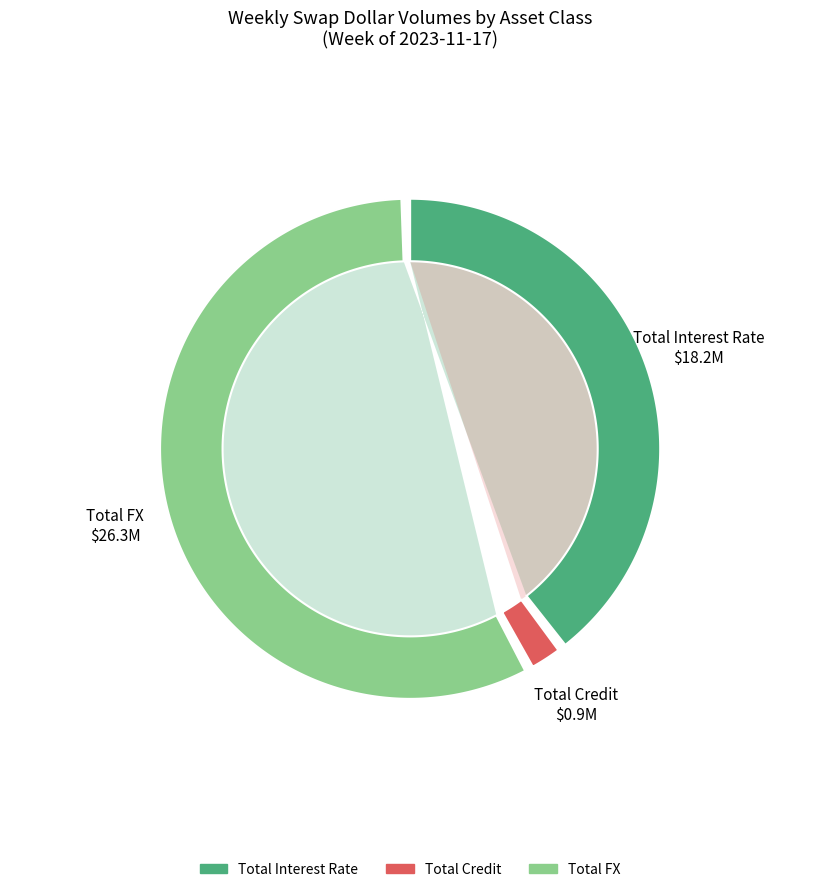

To the nearest percent, what is the combined percentage of Total Interest Rate and Total FX?

98%